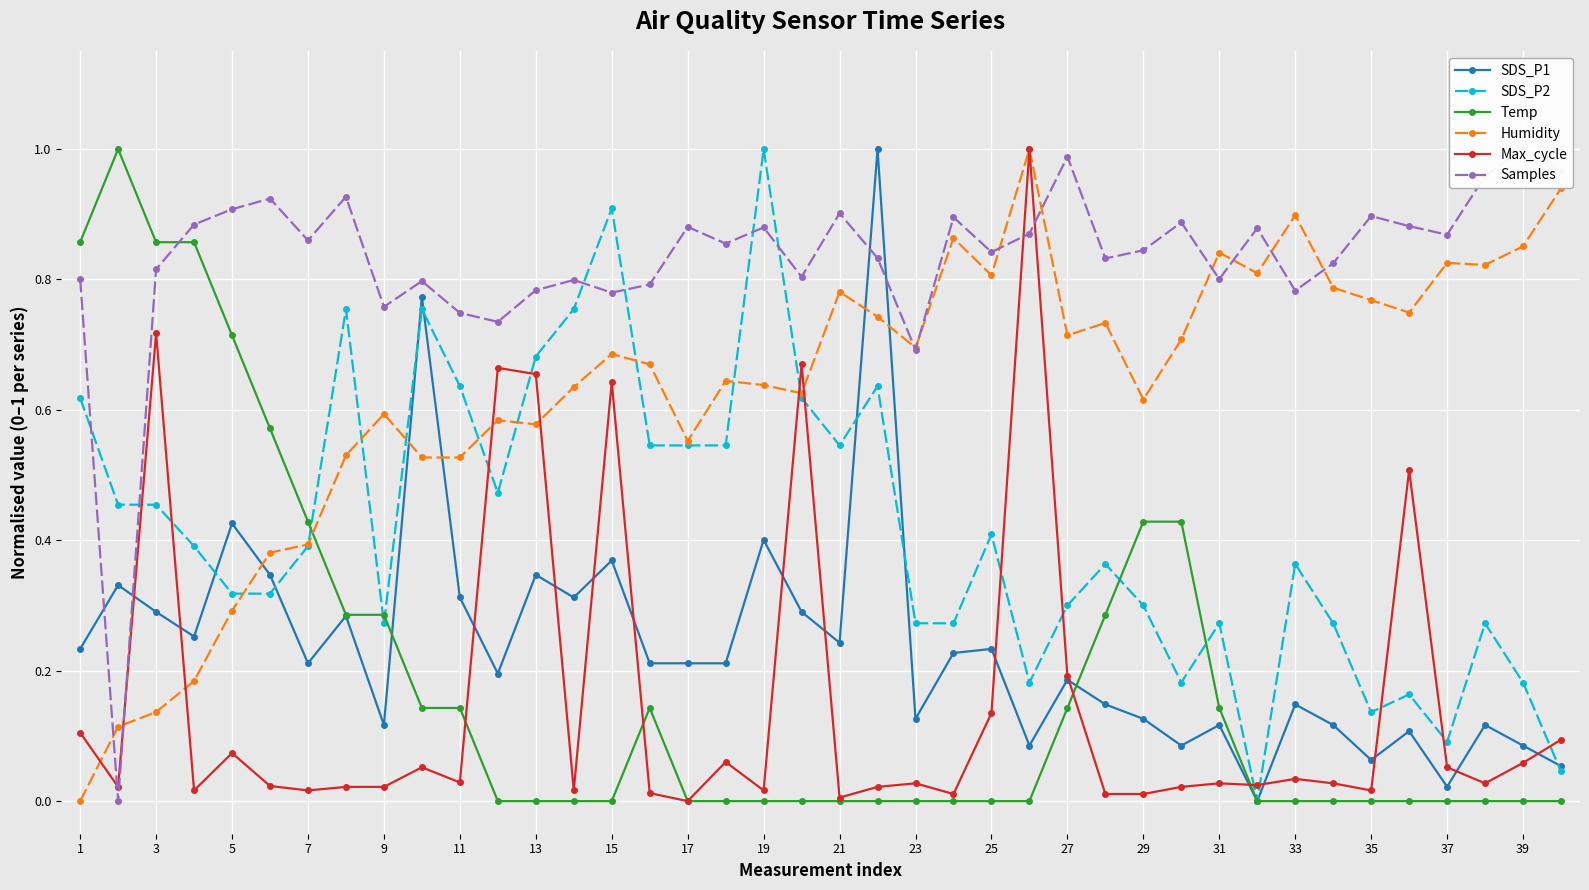

True or false: Humidity has a value of -0.3 at 1.

False